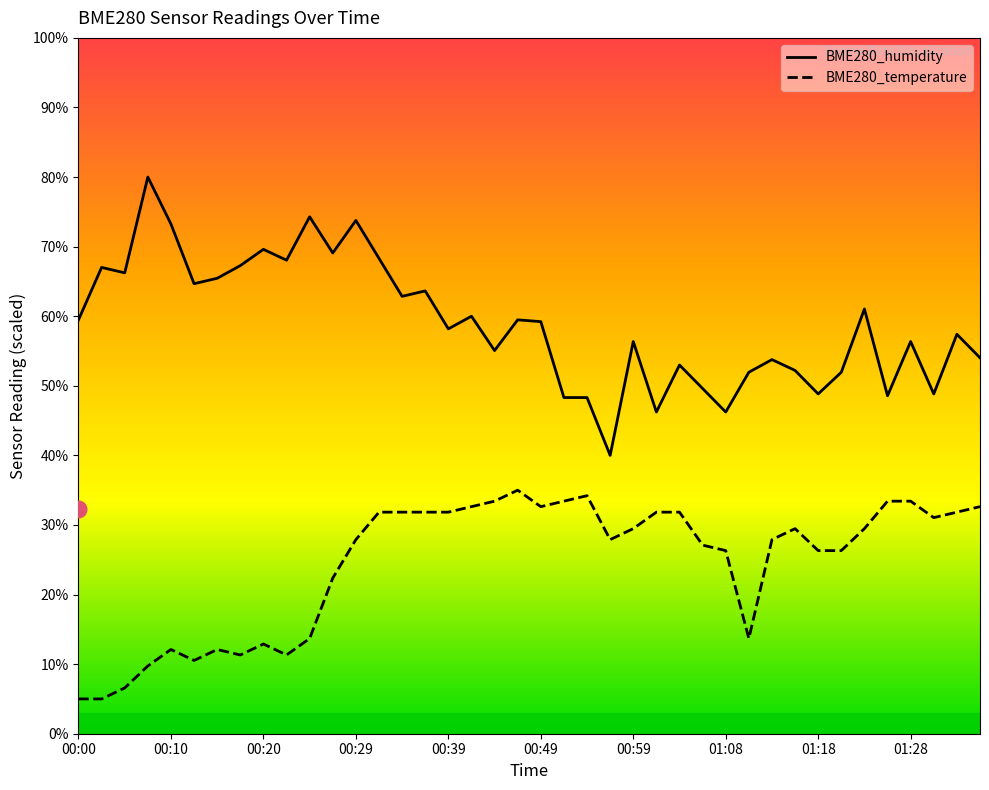

Read the BME280_temperature value at 01:18.

26.3